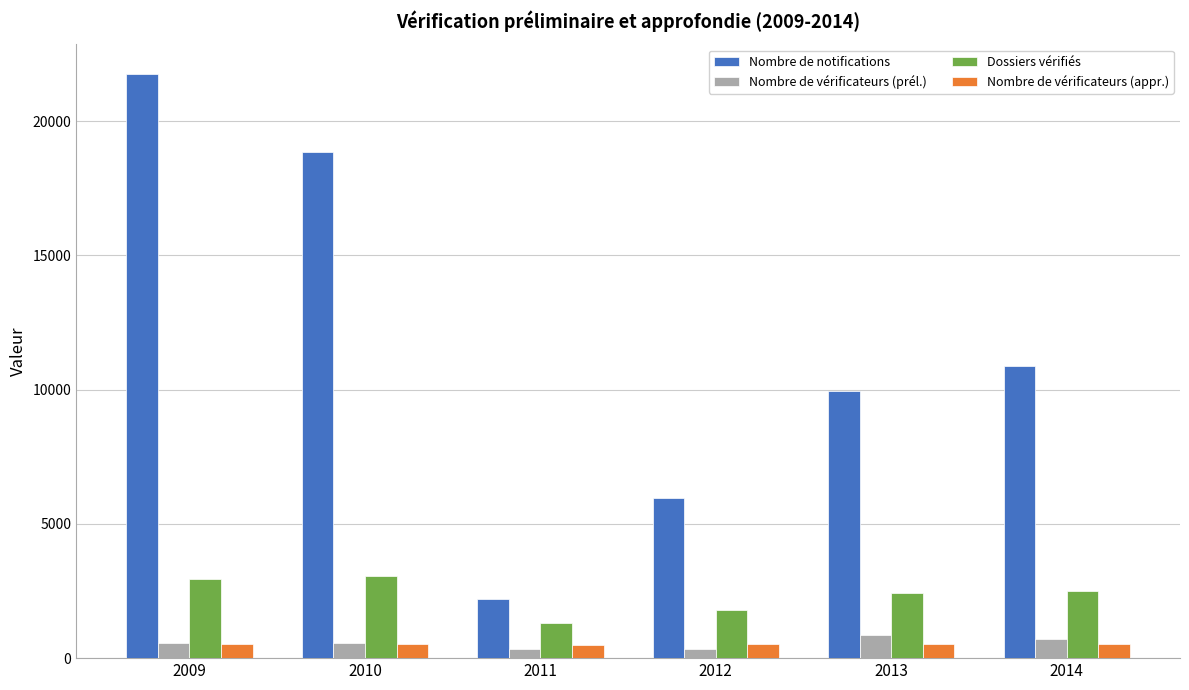

What is the difference between the maximum and minimum values in the Nombre de notifications series?

19567